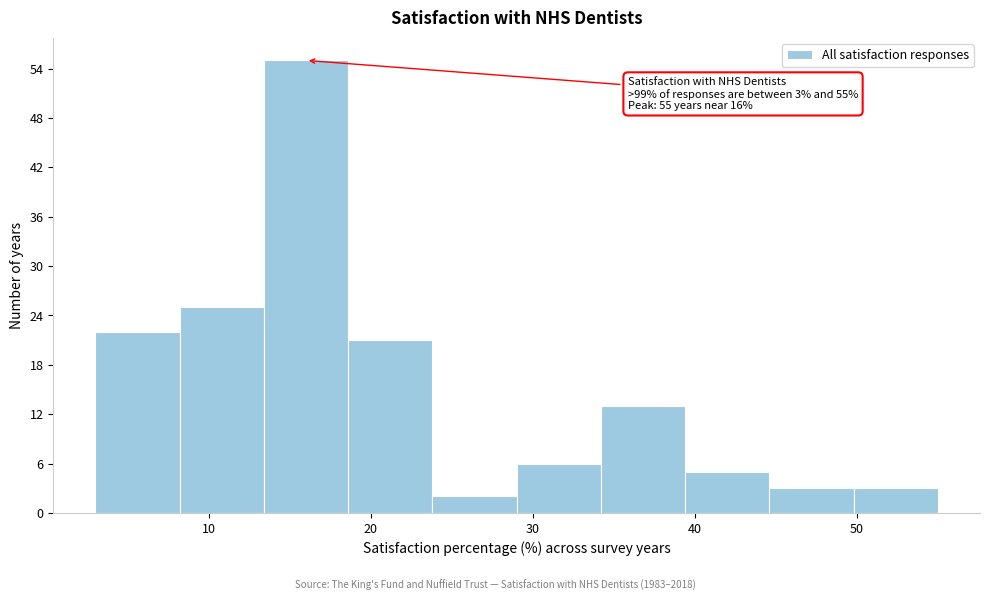

Over which range of the x-axis is the bar tallest?

13.4 to 18.6